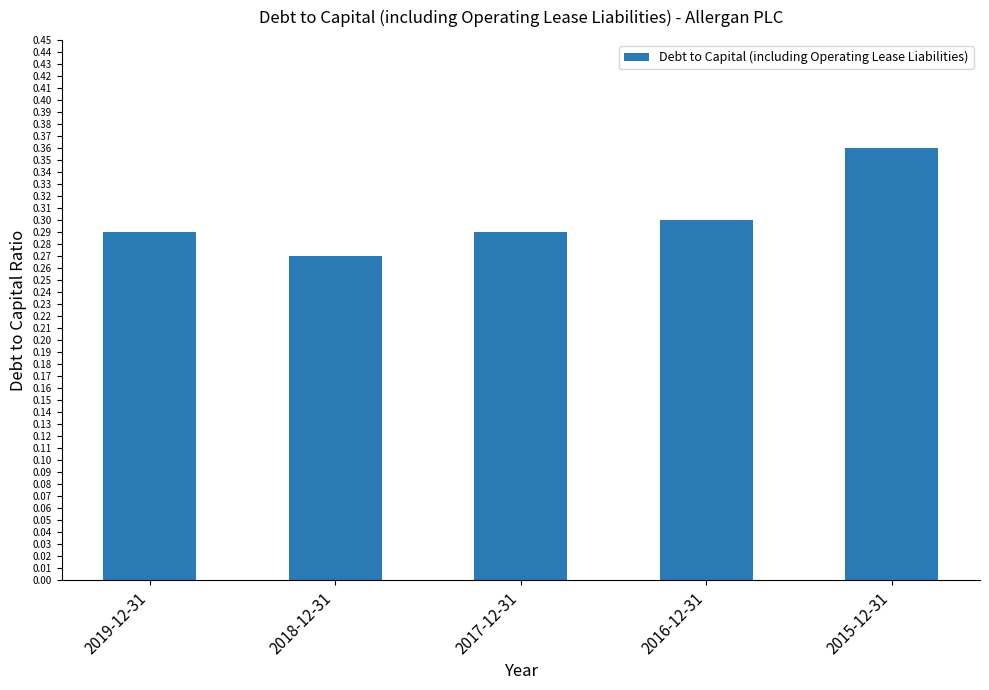

Between 2019-12-31 and 2015-12-31, which is larger?

2015-12-31